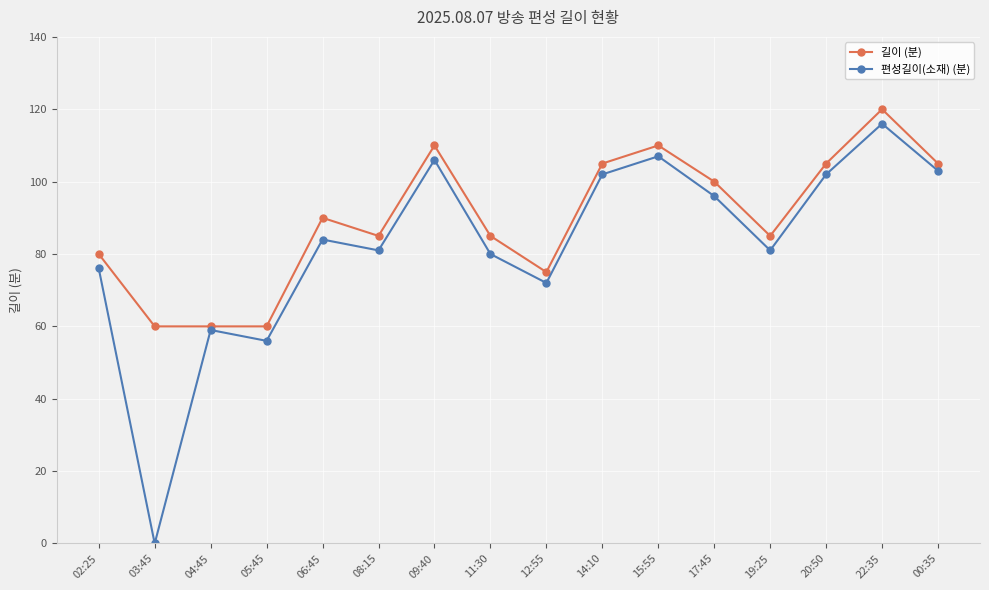

In 길이 (분), how many points are higher than both neighbors (excluding endpoints)?

4